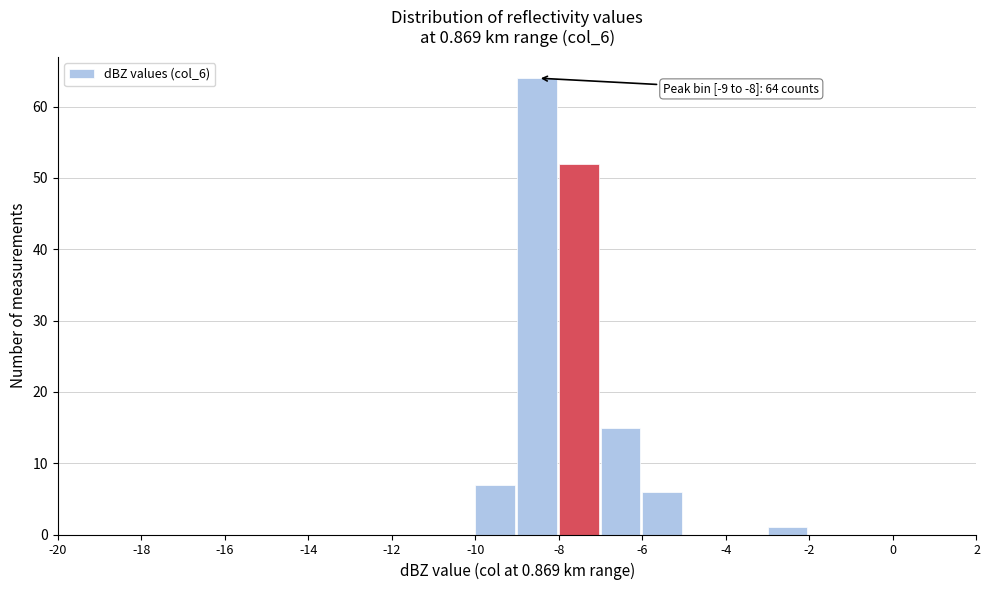

Which range on the x-axis has the tallest bar?

-9 to -8